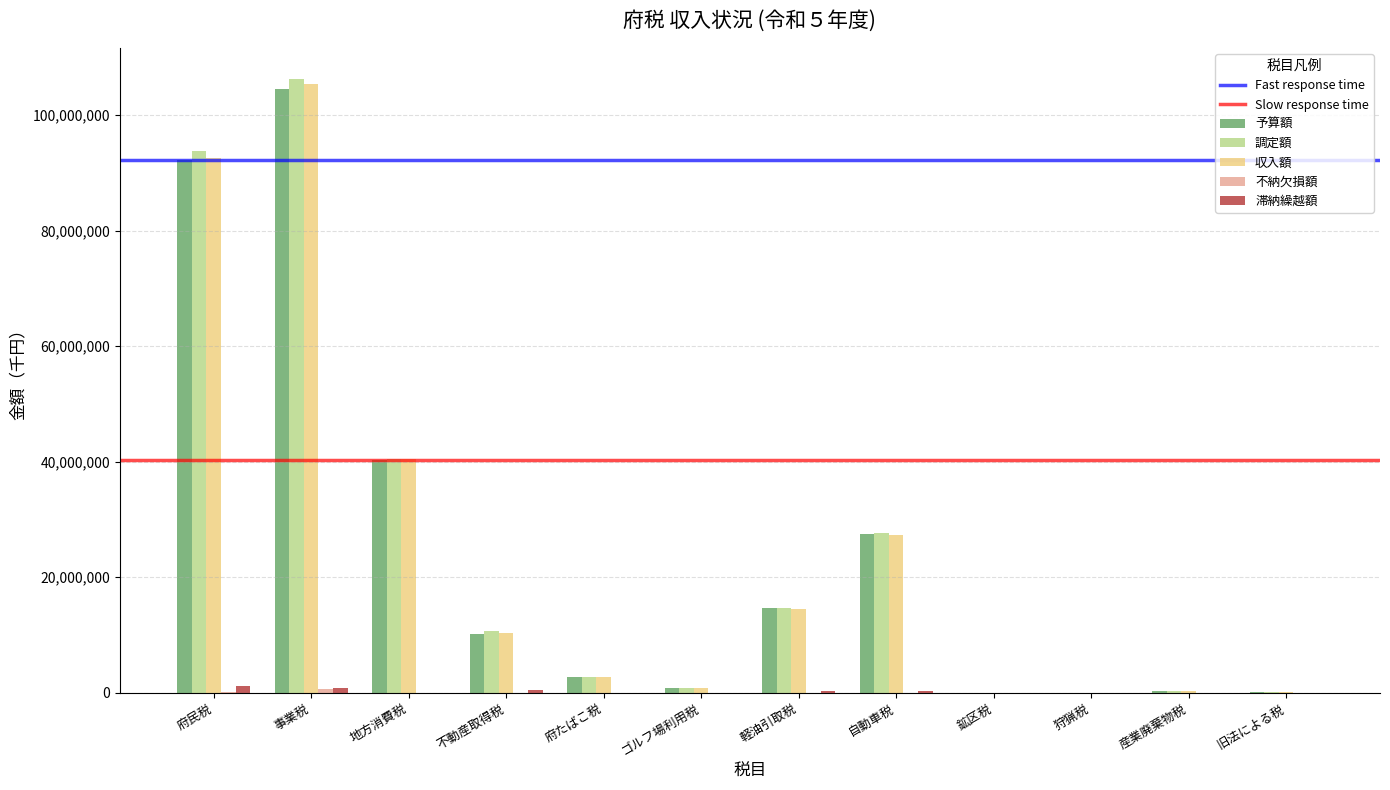

The 予算額 series shows 56202691 at 地方消費税. True or false?

False